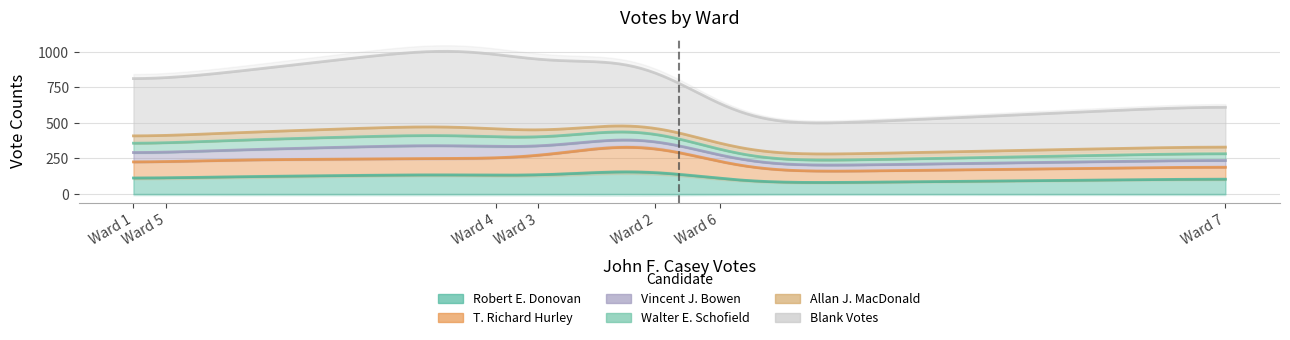

What is the average value of the Allan J. MacDonald series?

49